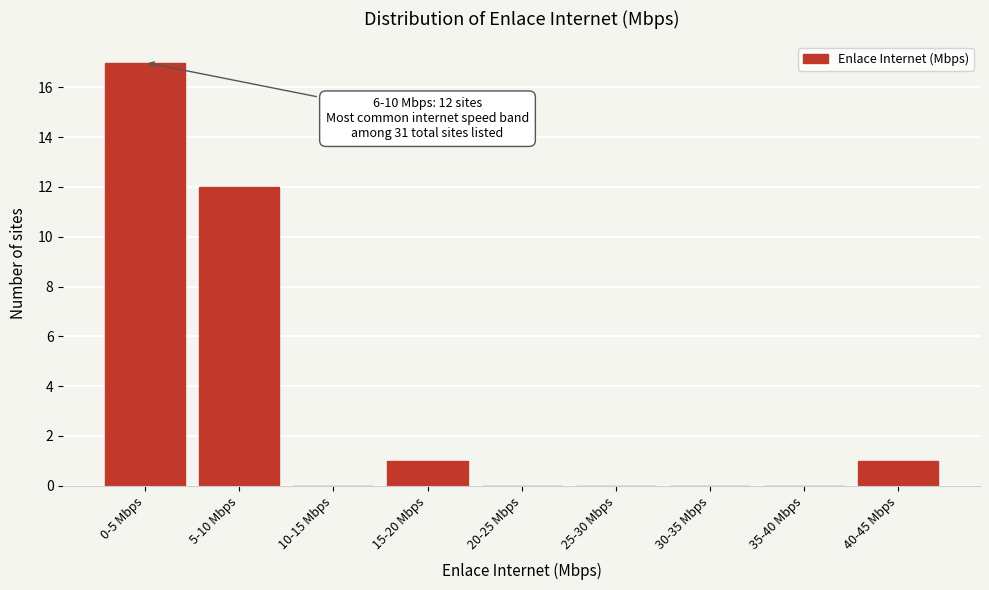

Reading left to right, list all the values displayed in this chart.

0-5 Mbps=17	5-10 Mbps=12	10-15 Mbps=0	15-20 Mbps=1	20-25 Mbps=0	25-30 Mbps=0	30-35 Mbps=0	35-40 Mbps=0	40-45 Mbps=1